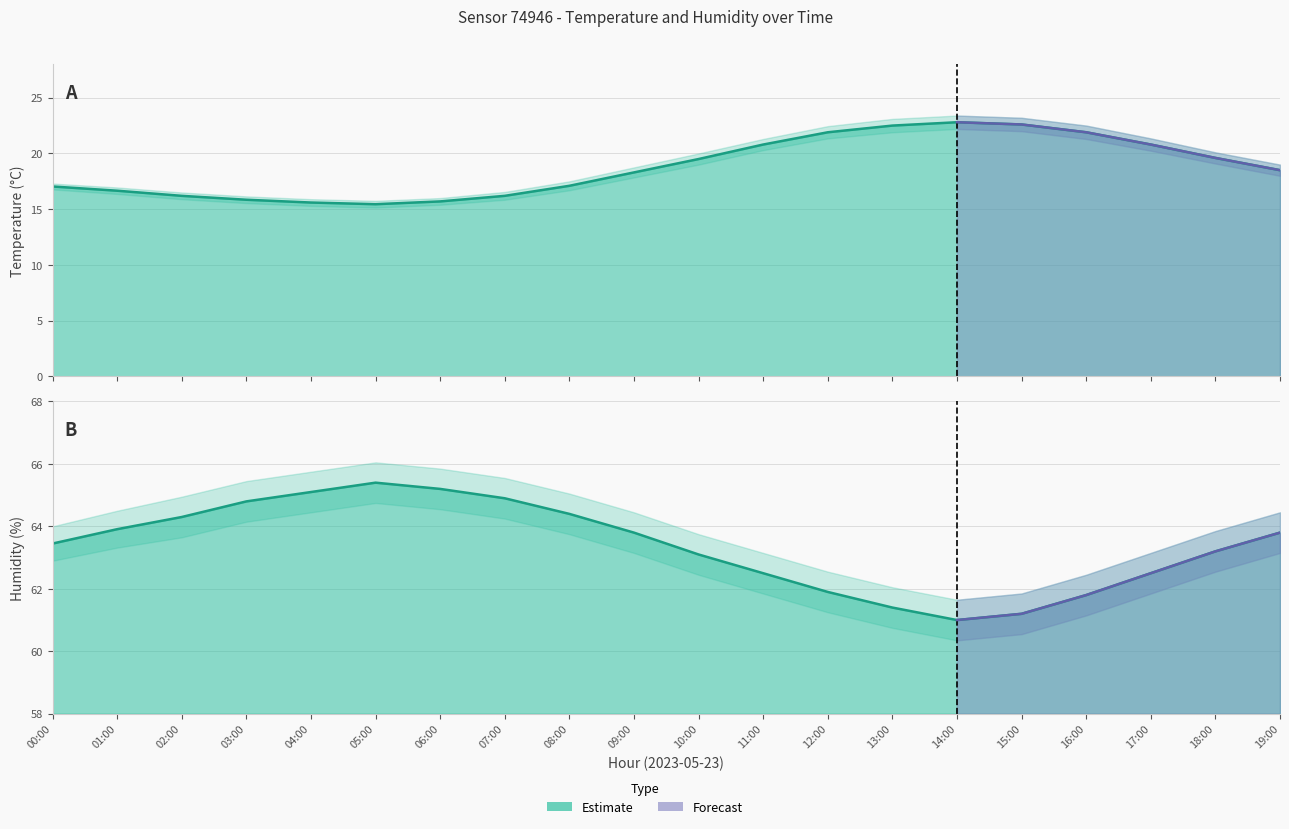

Which series changed the most between 13:00 and 19:00?

temperature_upper